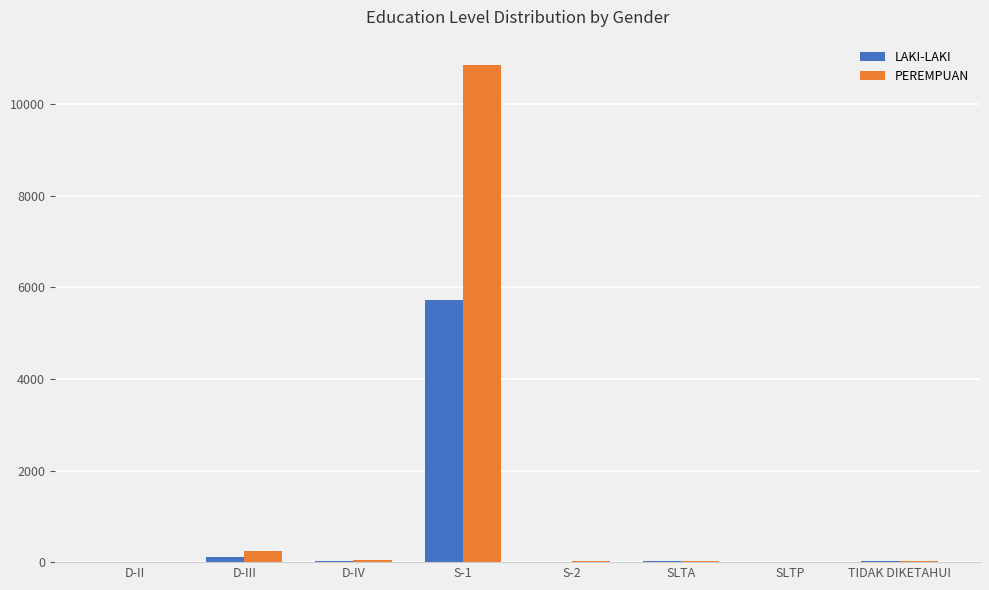

What is the greatest value displayed?

10862